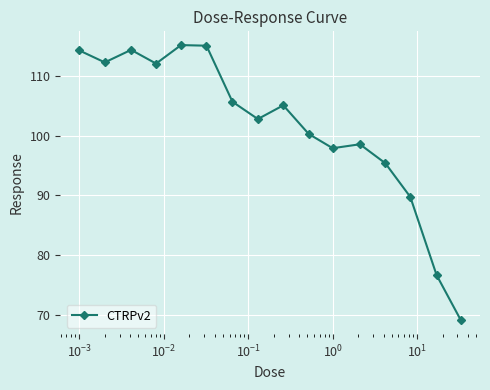

True or false: there are more than 1 points higher than both neighbors.

True